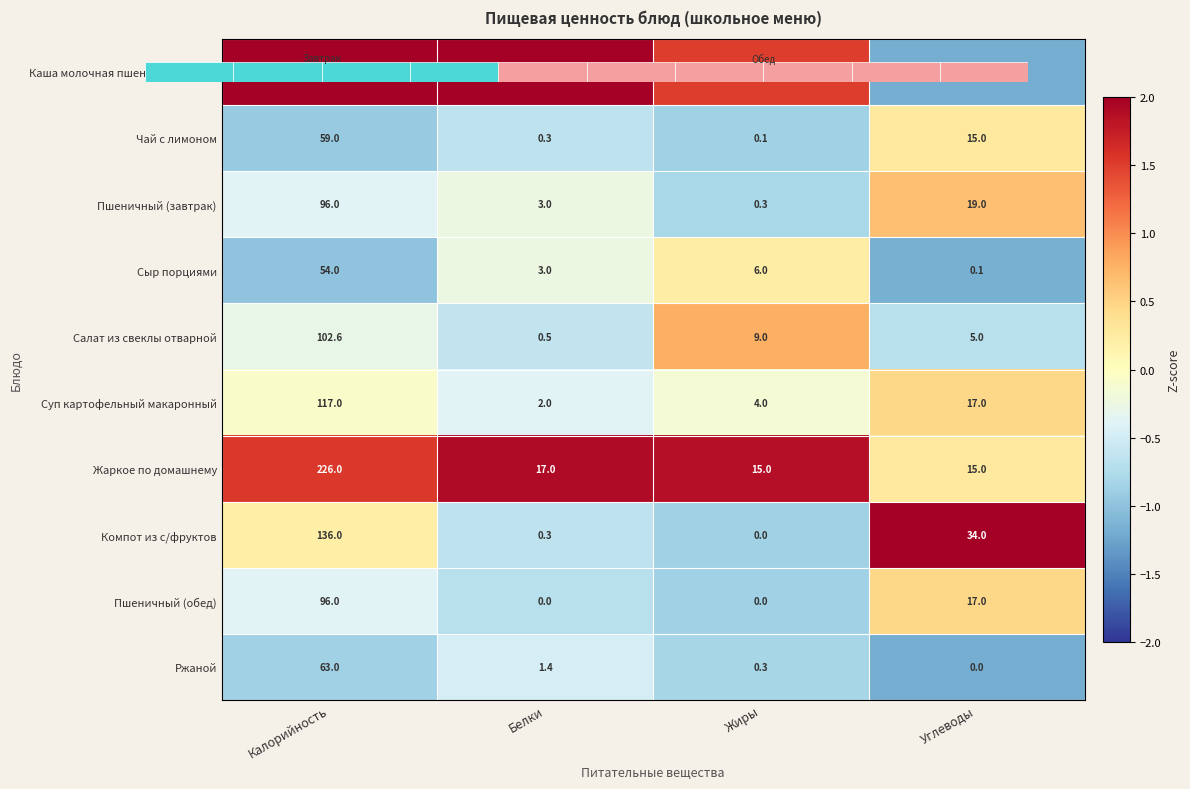

At Углеводы, list the series in order from largest to smallest.

Компот из с/фруктов, Пшеничный (завтрак), Суп картофельный макаронный, Пшеничный (обед), Чай с лимоном, Жаркое по домашнему, Салат из свеклы отварной, Сыр порциями, Каша молочная пшенная с маслом, Ржаной